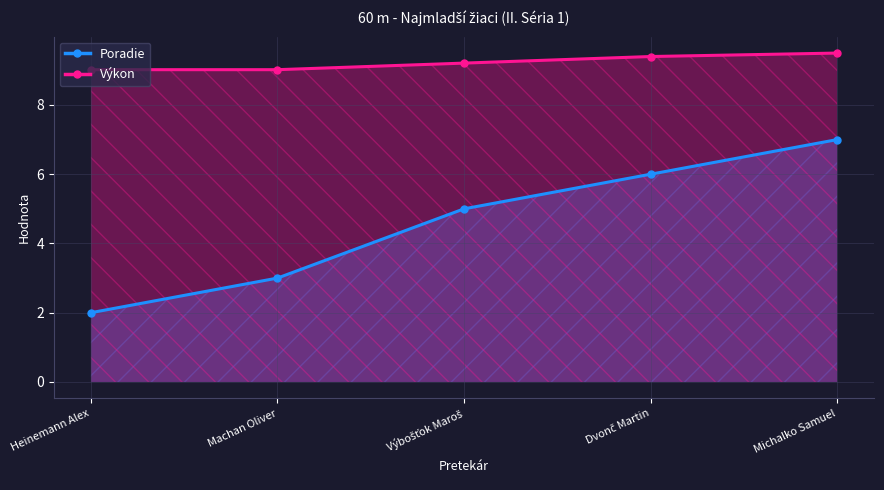

Where is Poradie nearest to the value 4?

Machan Oliver